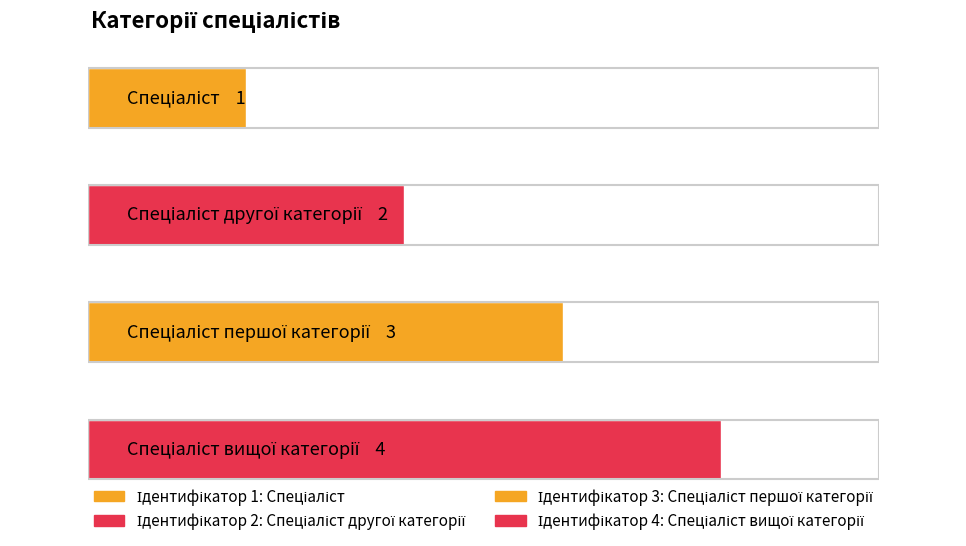

True or false: the data shows 5 at Спеціаліст першої категорії.

False